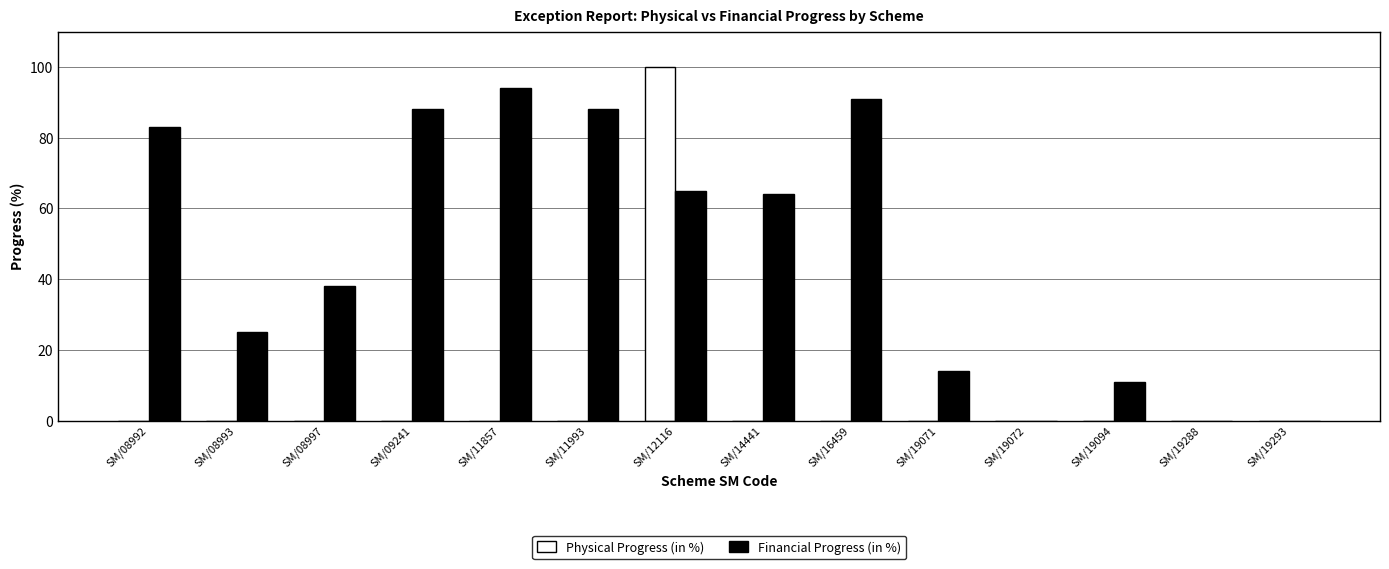

What is the greatest value displayed?

100